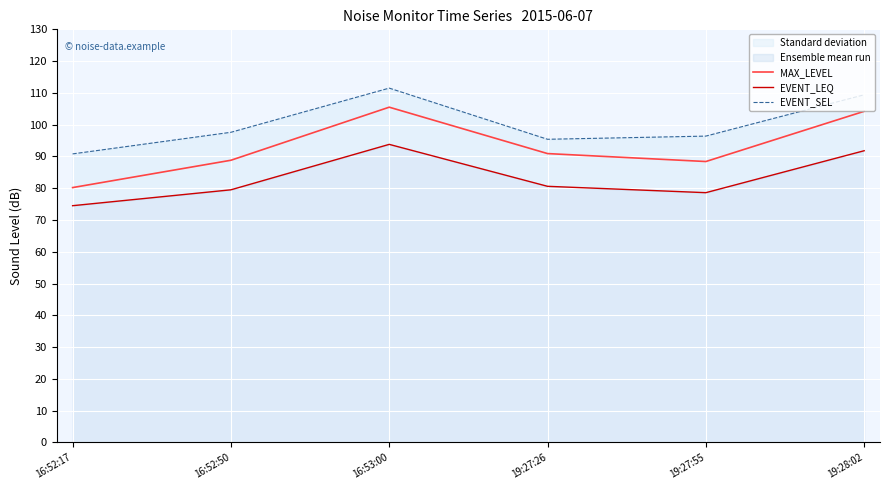

True or false: MAX_LEVEL has more than 0 points higher than both neighbors.

True